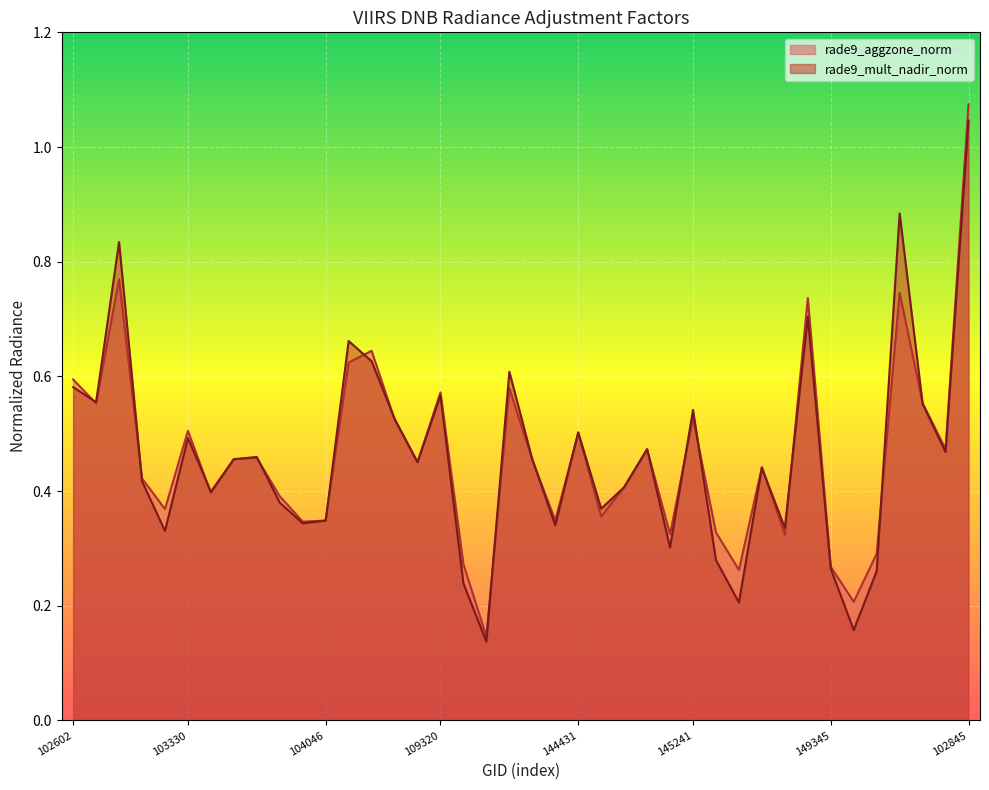

Count the number of data series in this chart.

2